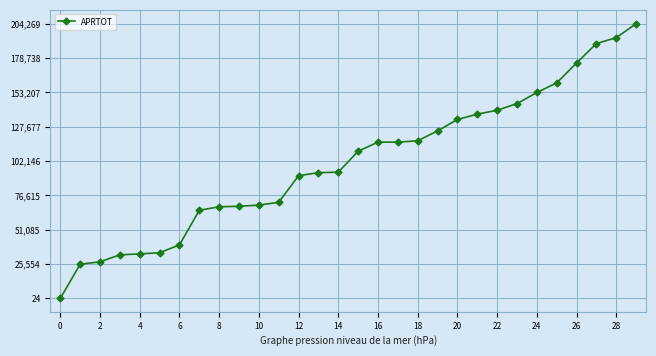

What is the difference between the maximum and second lowest values?

178861